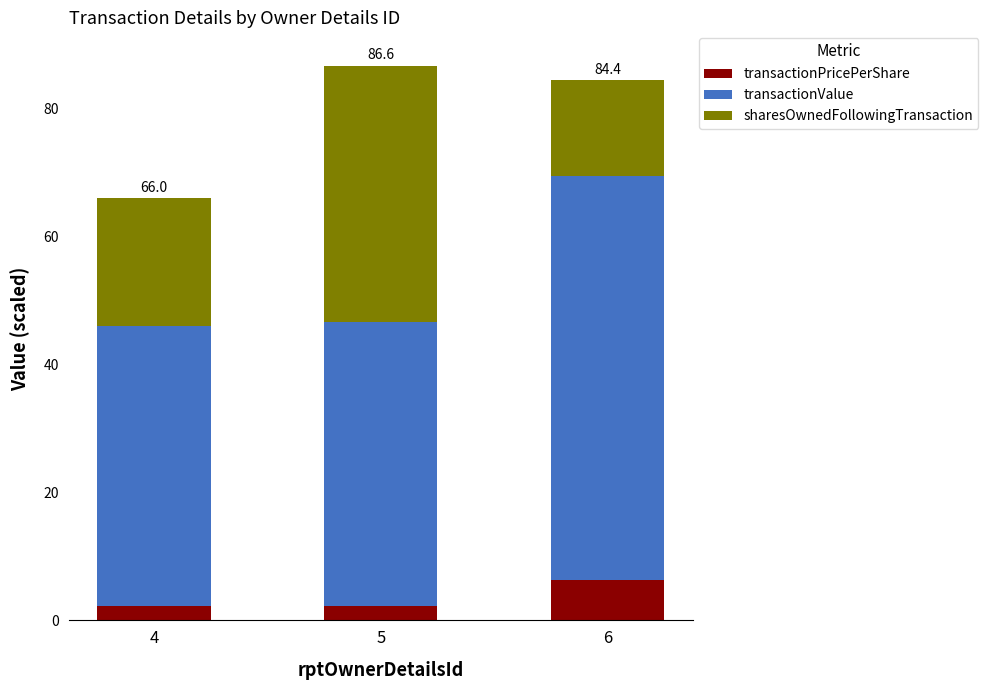

How many bars are there in total?

3